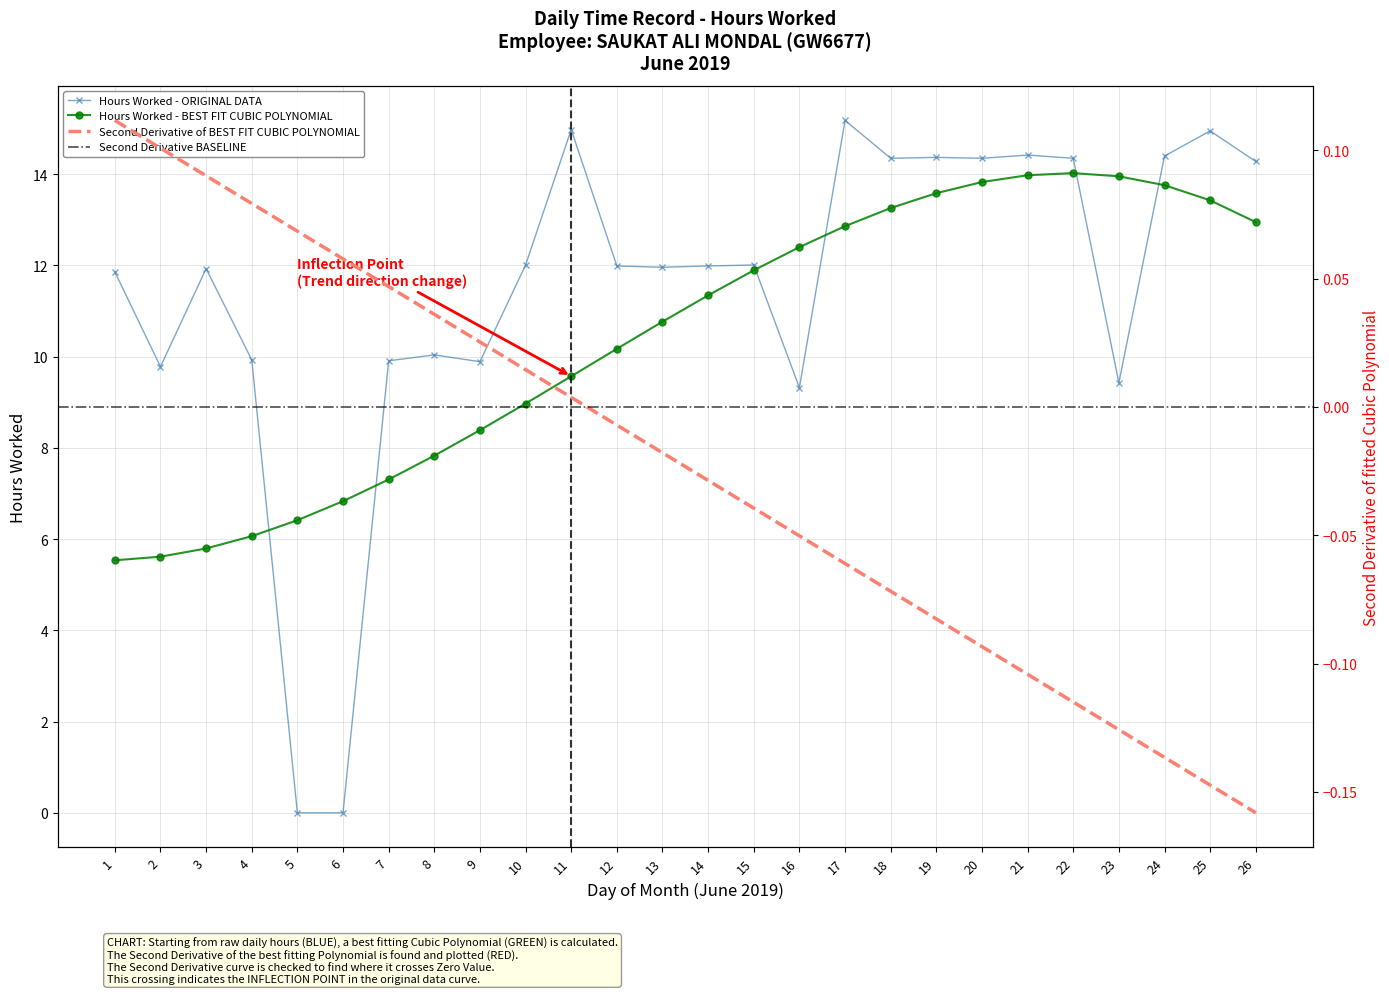

Between 5 and 16, which is larger?

16